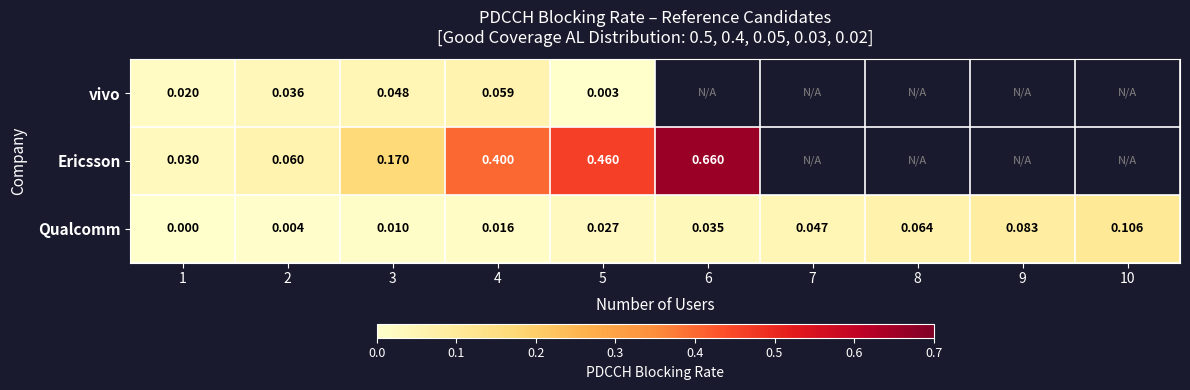

Which series changed the most between 1 and 5?

Ericsson